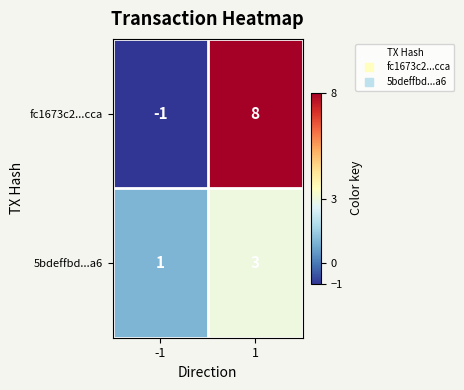

What is the highest value of the 5bdeffbd...a6 series?

3